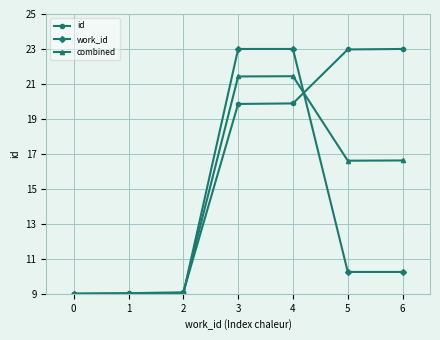

What is the total value across all series at 0?

27.0